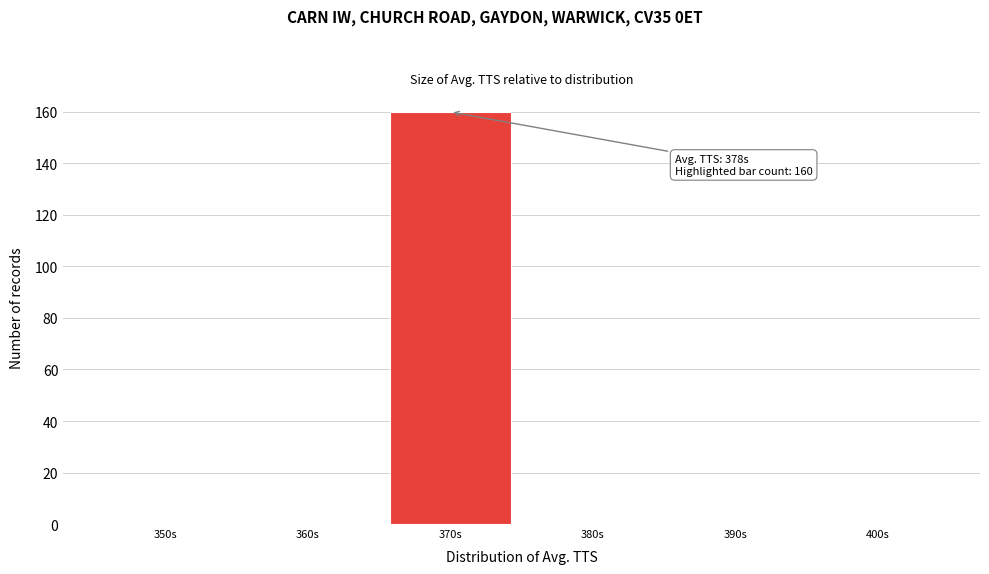

Reading right to left, transcribe all the data shown in this chart.

400s=0	390s=0	380s=0	370s=160	360s=0	350s=0